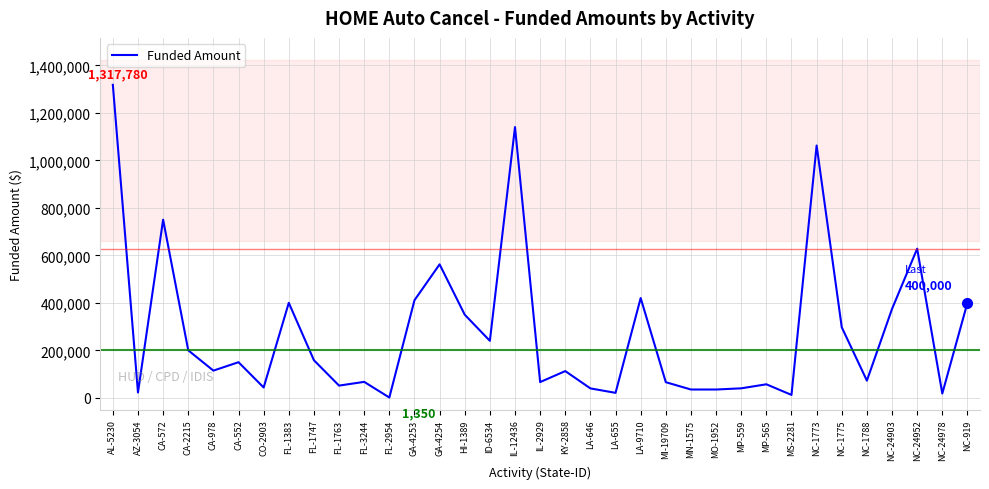

Does the chart display data point markers on the line(s)?

No